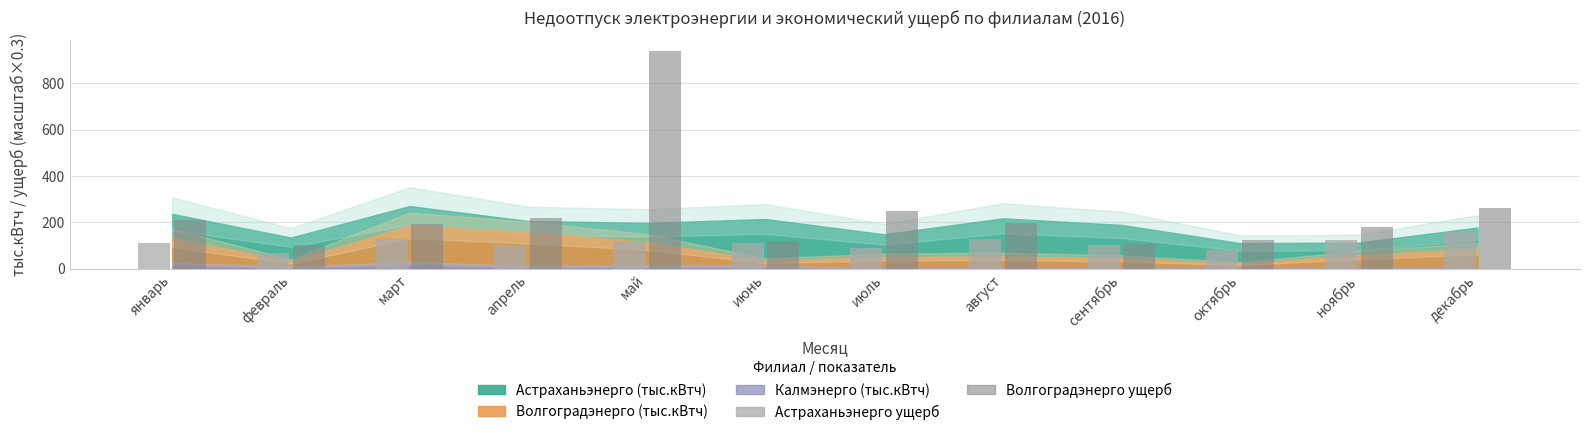

Which label corresponds to the largest value in the chart?

май